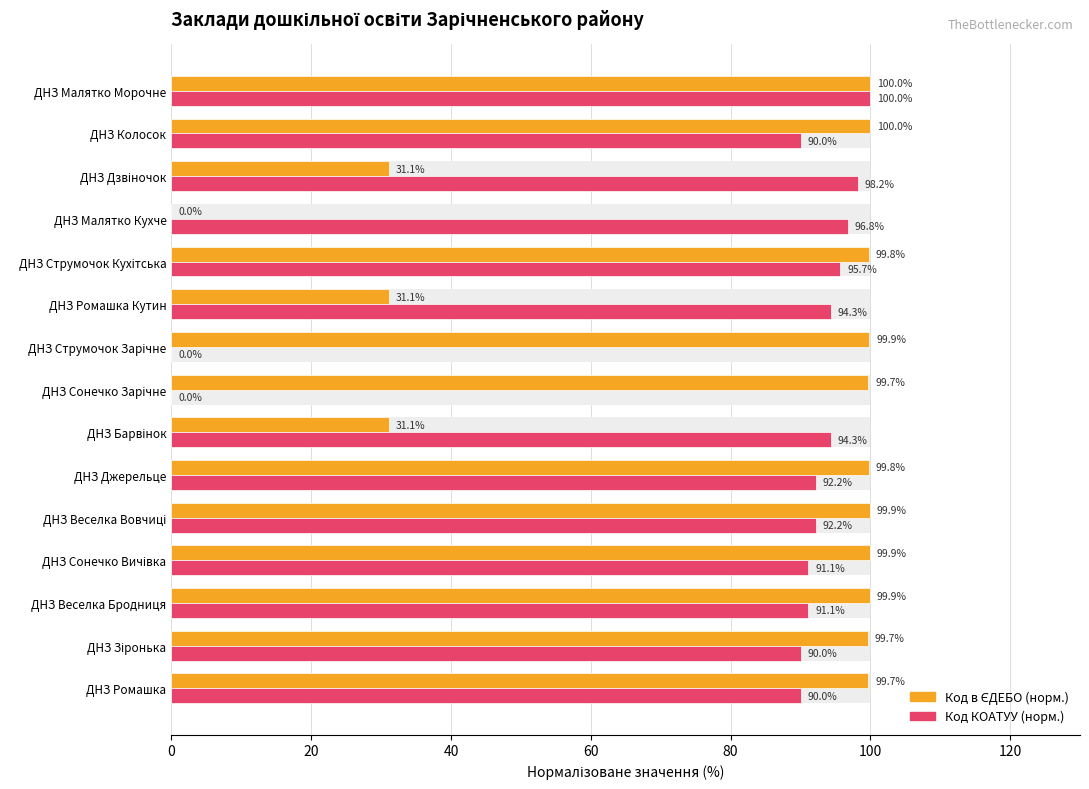

Count the number of categories in the chart.

15